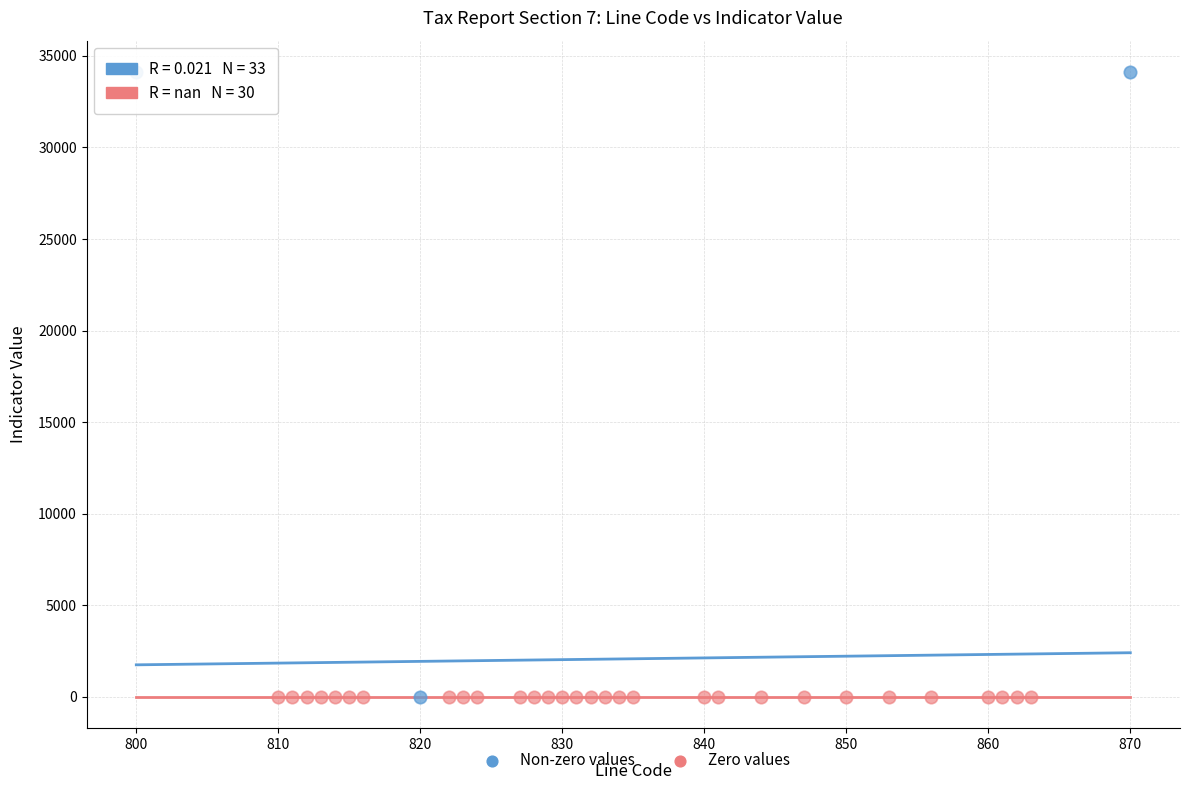

What are all the series names shown in the legend?

Non-zero values, Zero values